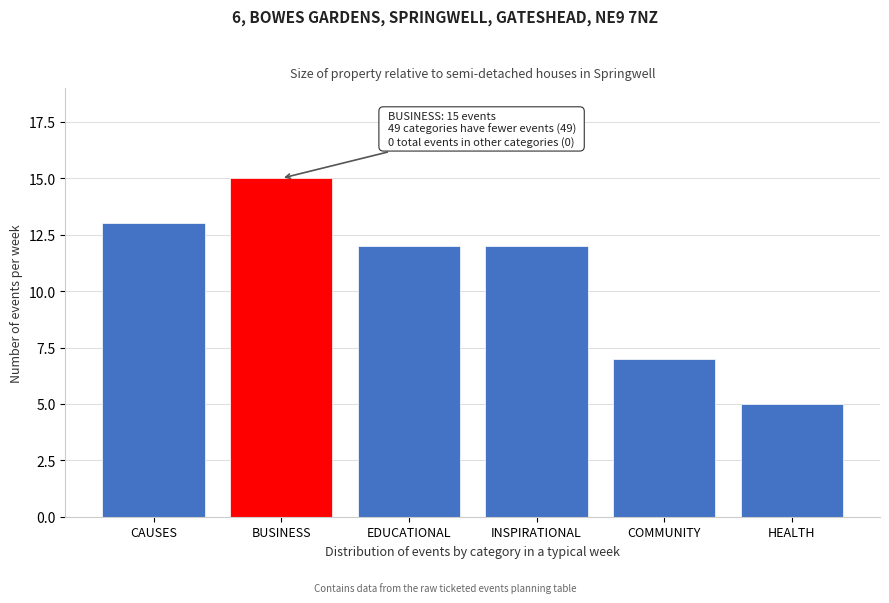

Reading left to right, list all the values displayed in this chart.

13	15	12	12	7	5